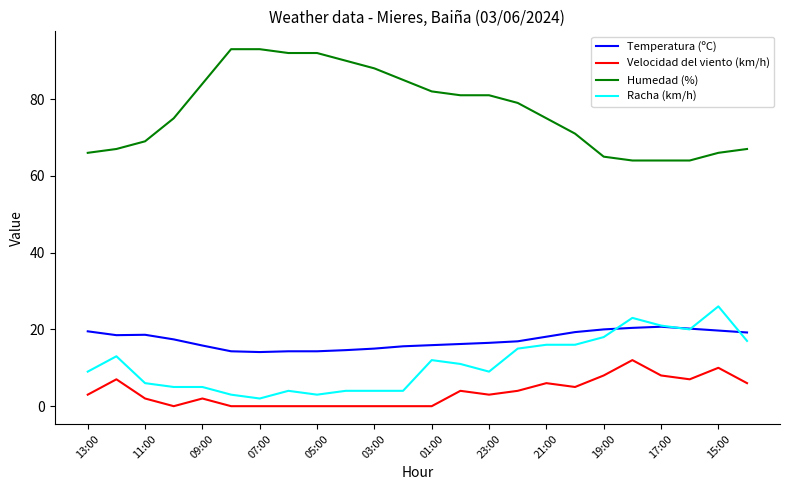

Which series has the largest total across all categories?

Humedad (%)